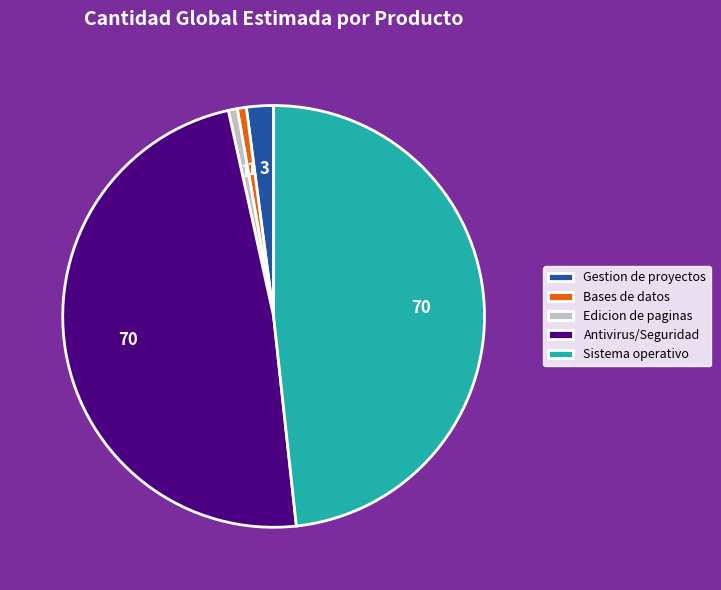

Approximately how many times larger is the value at Antivirus/Seguridad compared to Edicion de paginas?

70.0